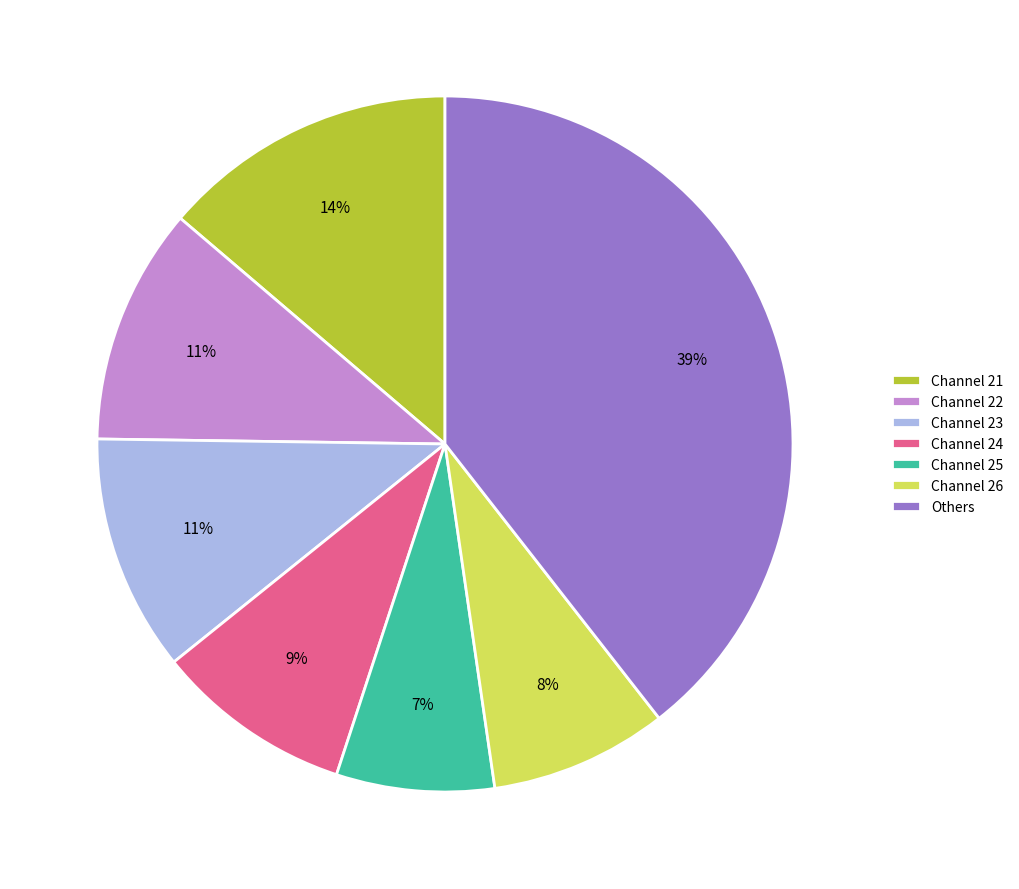

How many slices are in this pie chart?

7